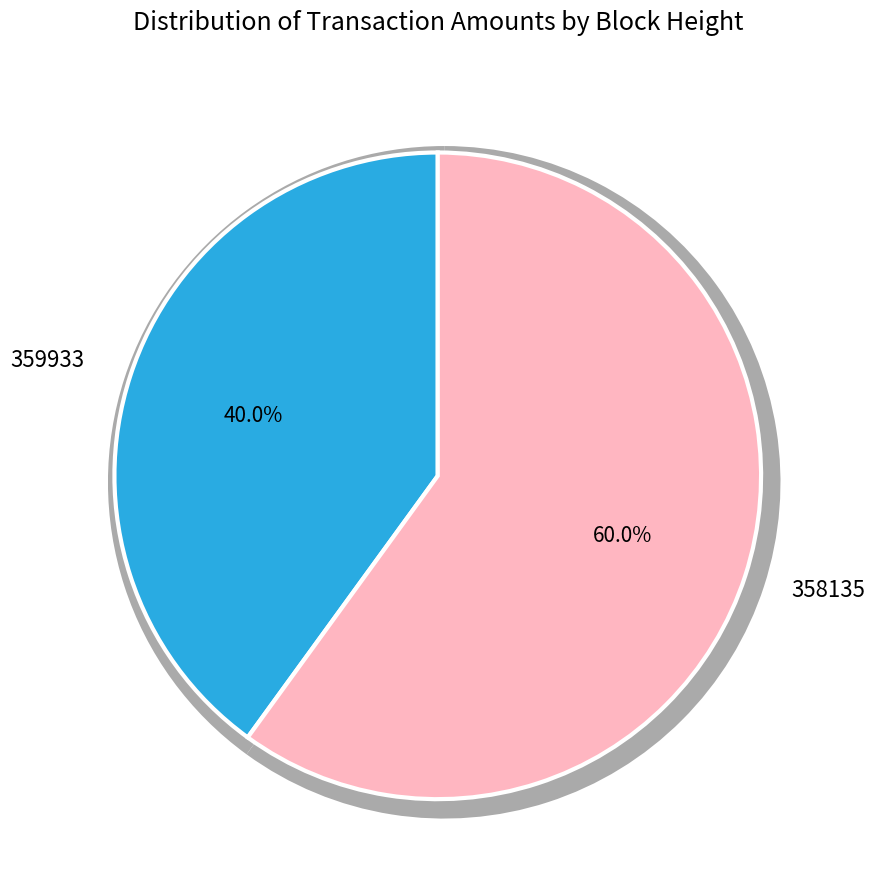

Count the number of slices in the pie.

2